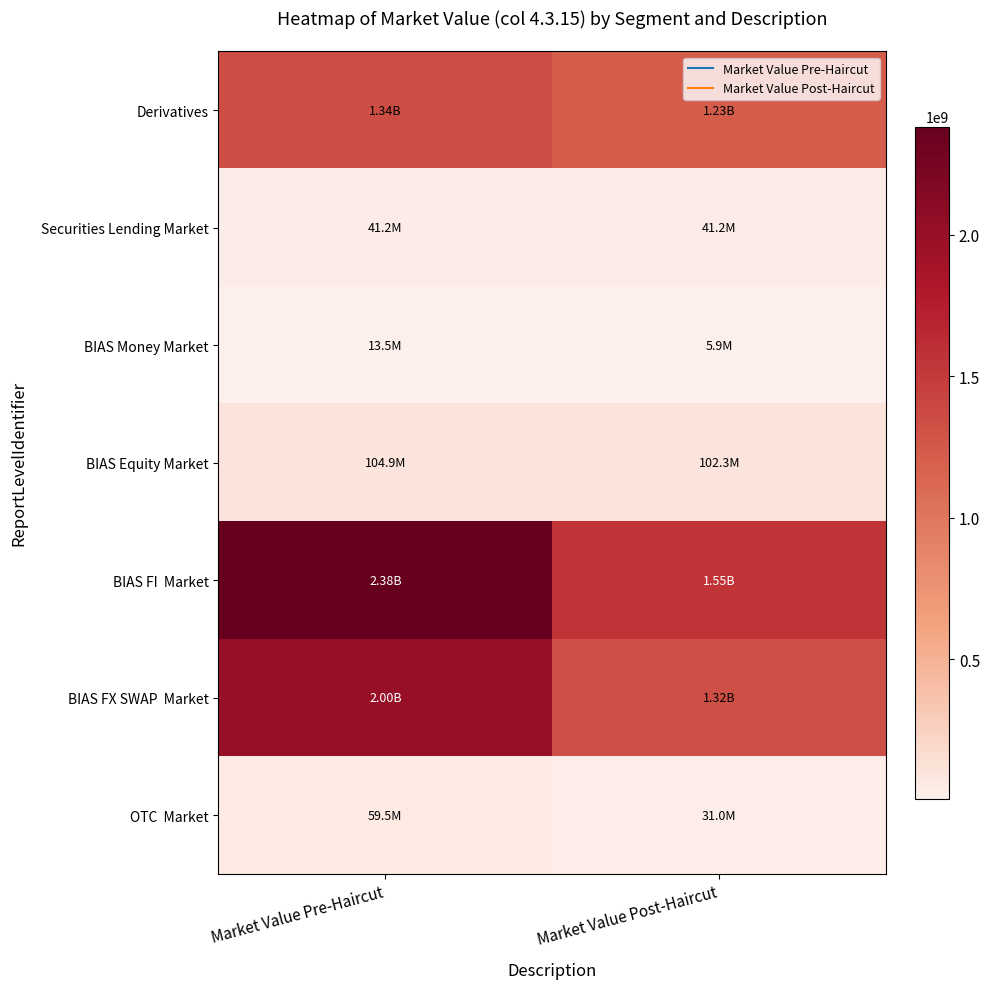

At which category does the chart reach its peak across all series?

Market Value Pre-Haircut